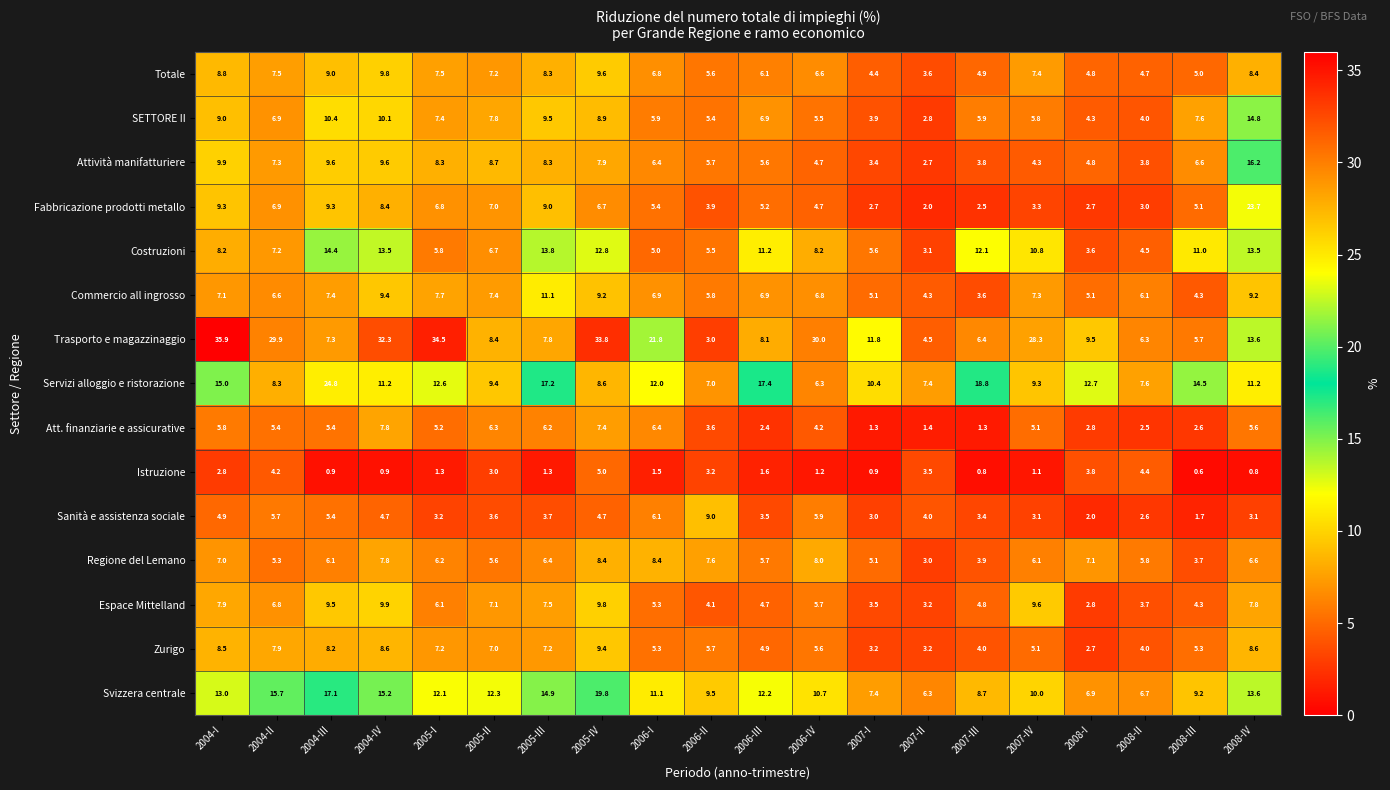

What is the difference between the highest and lowest values at 2008-III?

13.9